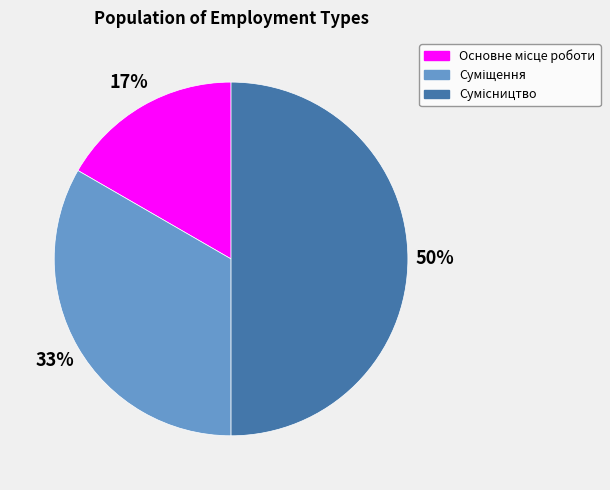

To the nearest percent, what is the difference between the largest and smallest slice percentages?

33%